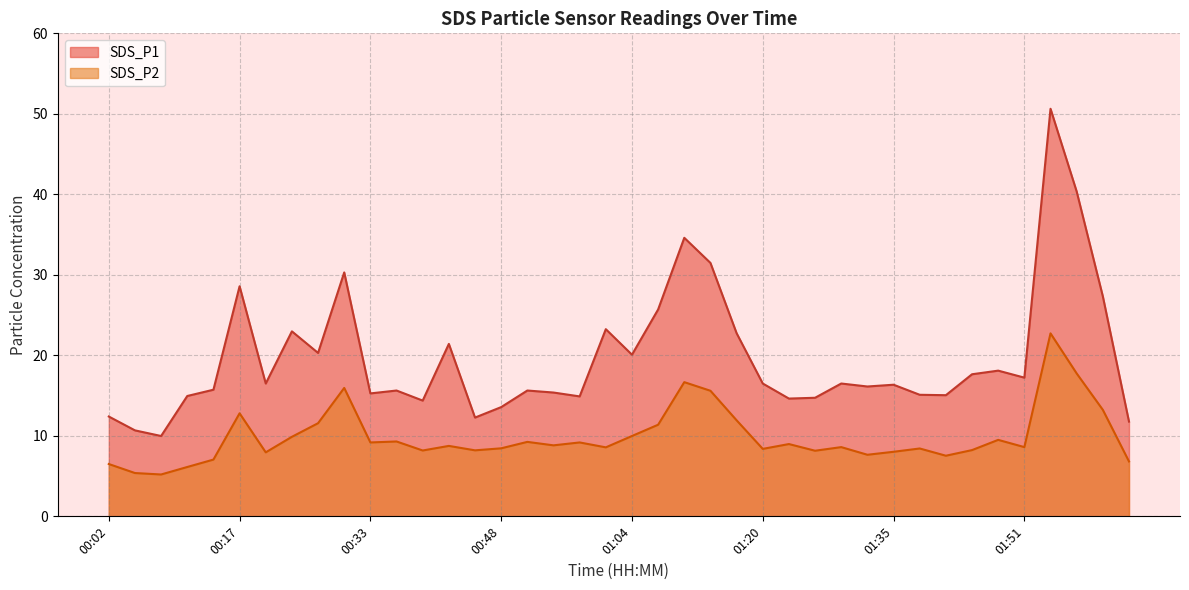

Where is the first local minimum for SDS_P2?

00:08